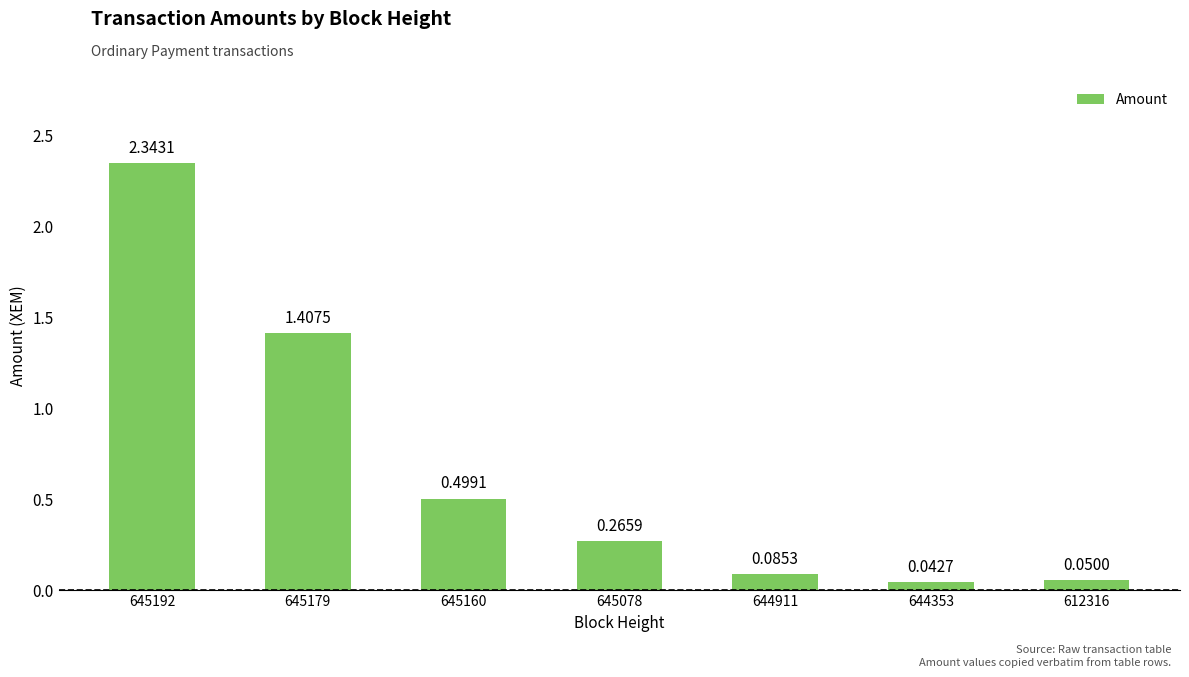

How many data points does each series have?

7